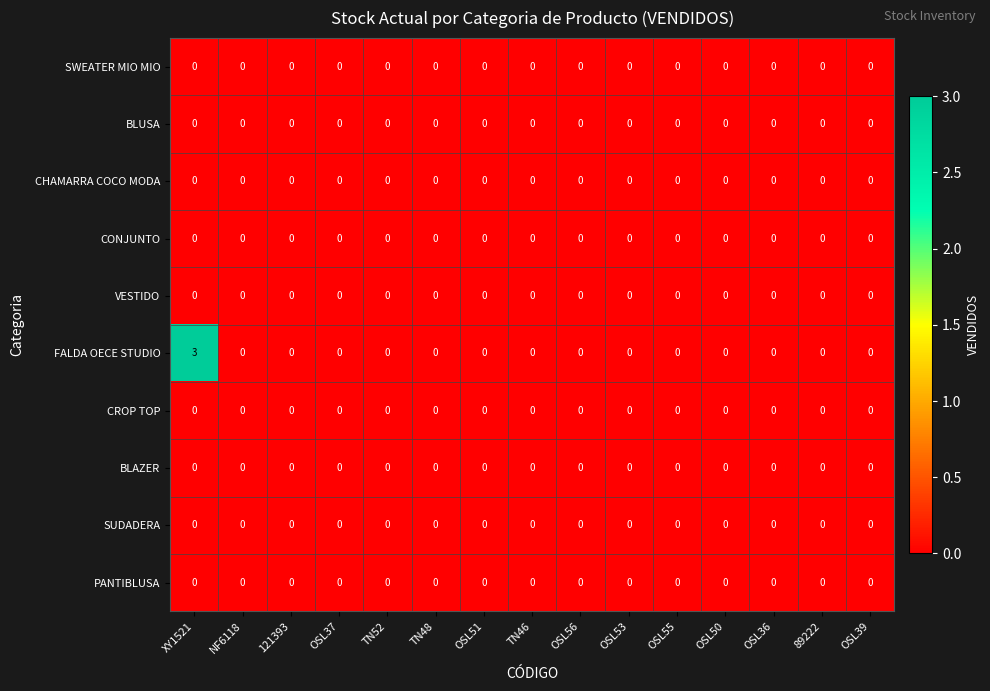

What is the maximum value for FALDA OECE STUDIO?

3